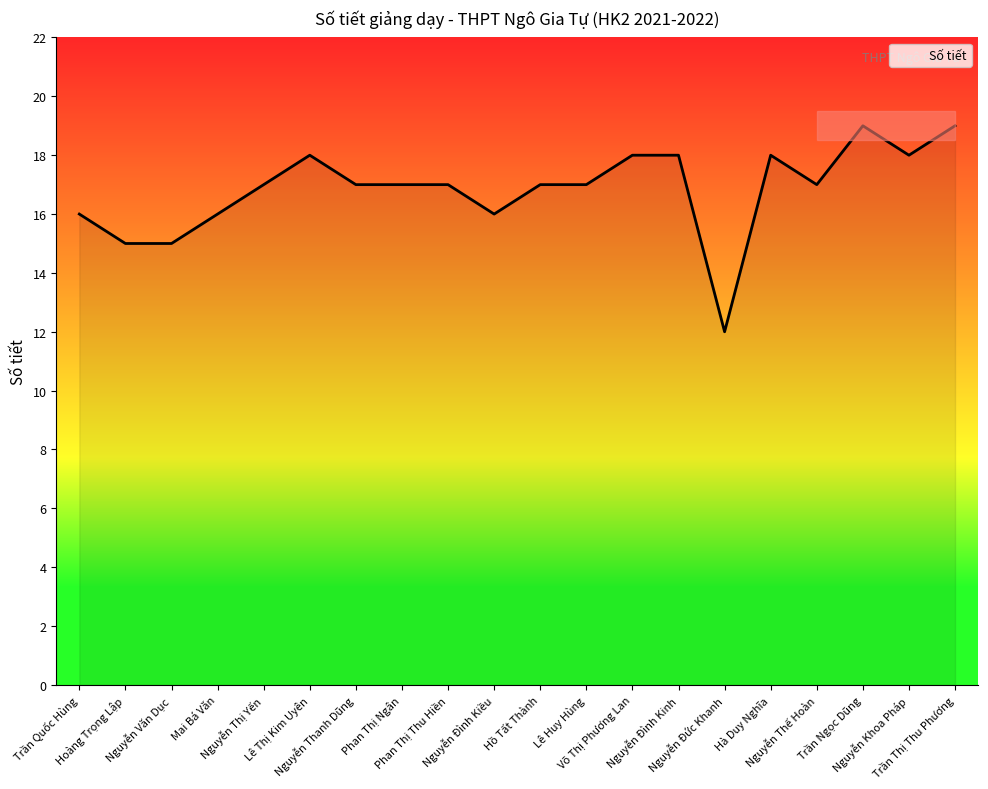

Reading right to left, transcribe all the data shown in this chart.

19	18	19	17	18	12	18	18	17	17	16	17	17	17	18	17	16	15	15	16